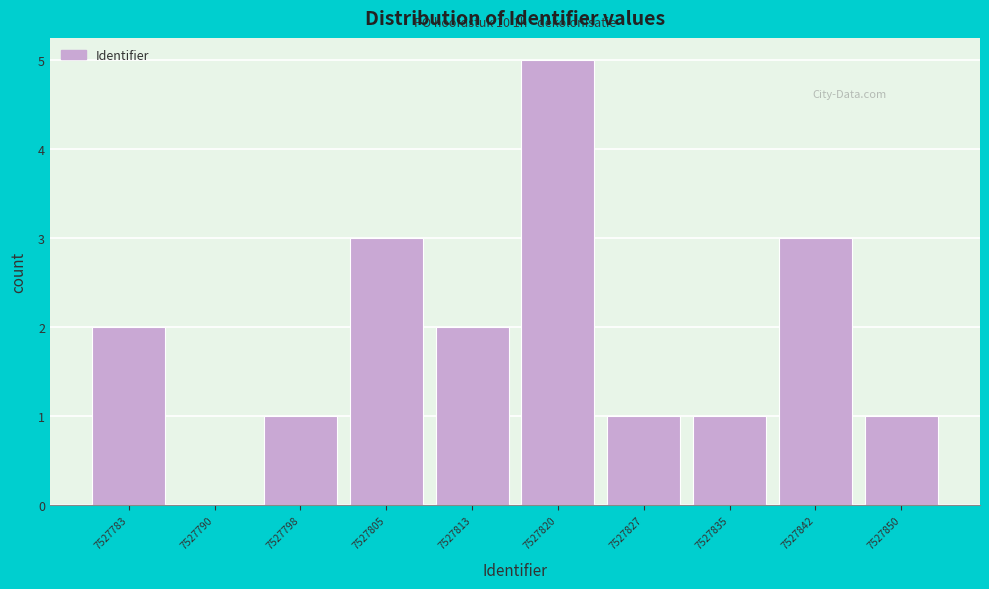

Reading right to left, transcribe all the data shown in this chart.

7527850=1	7527842=3	7527835=1	7527827=1	7527820=5	7527813=2	7527805=3	7527798=1	7527790=0	7527783=2